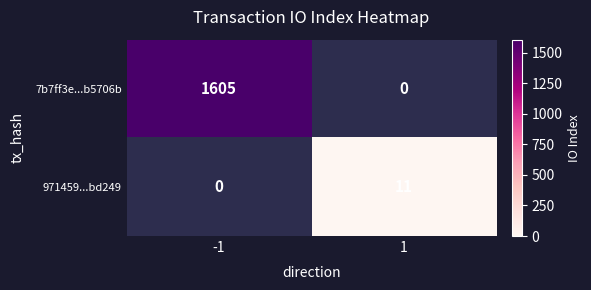

Where is 971459...bd249 nearest to the value 5?

-1